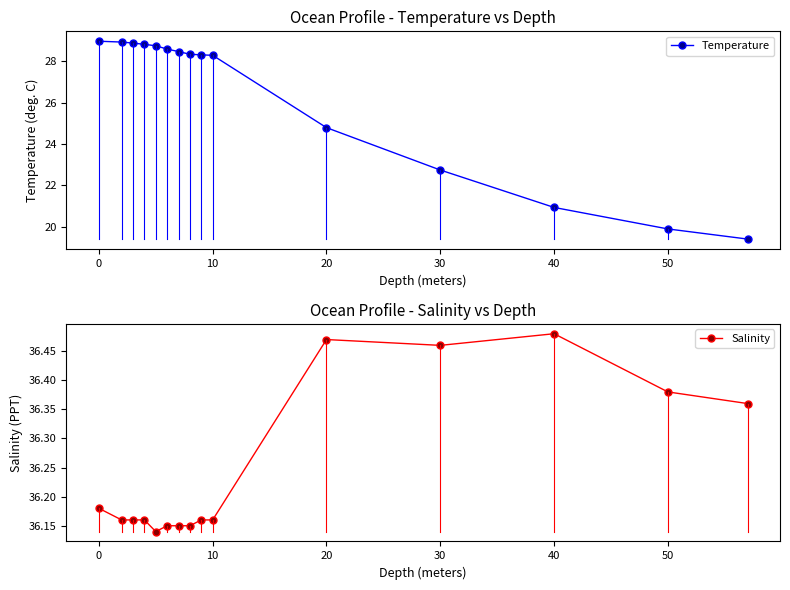

True or false: Salinity has more than 1 points higher than both neighbors.

True